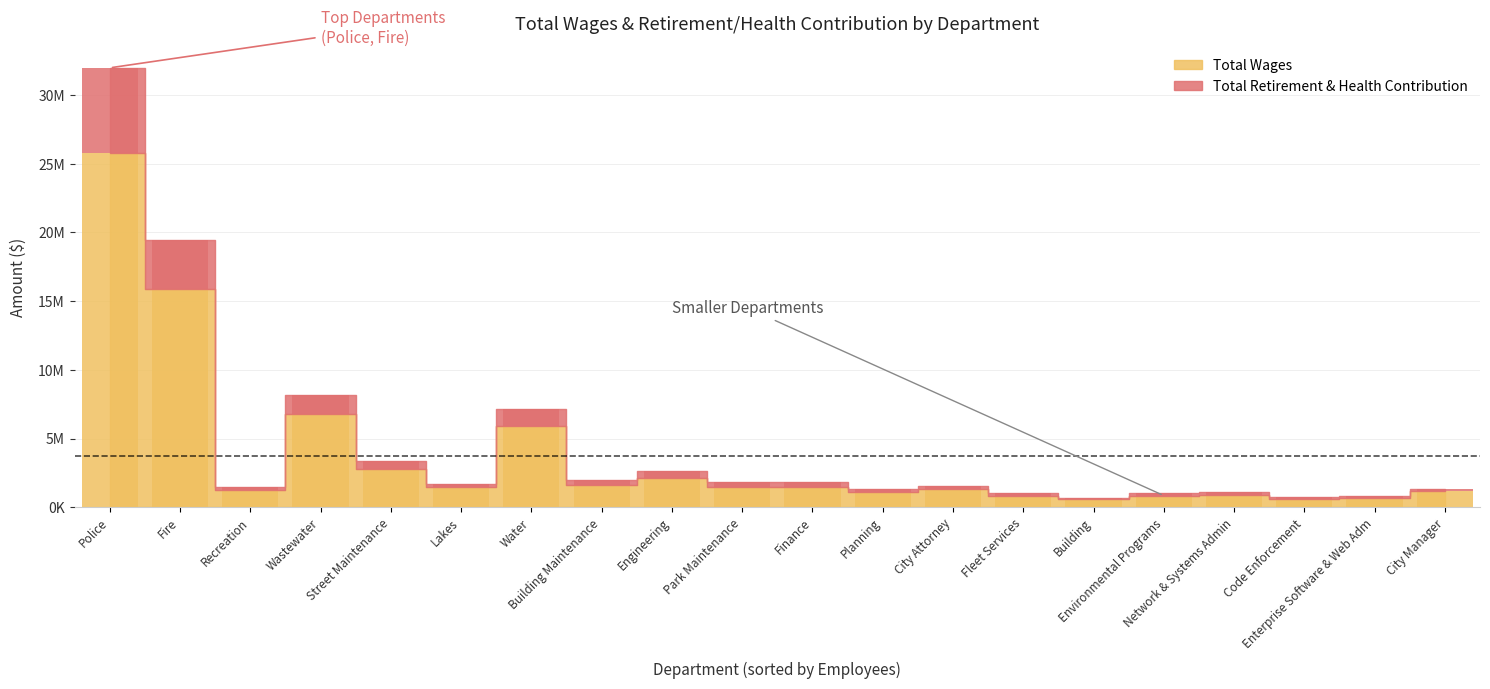

At which label is Total Wages closest to 13176543?

Fire